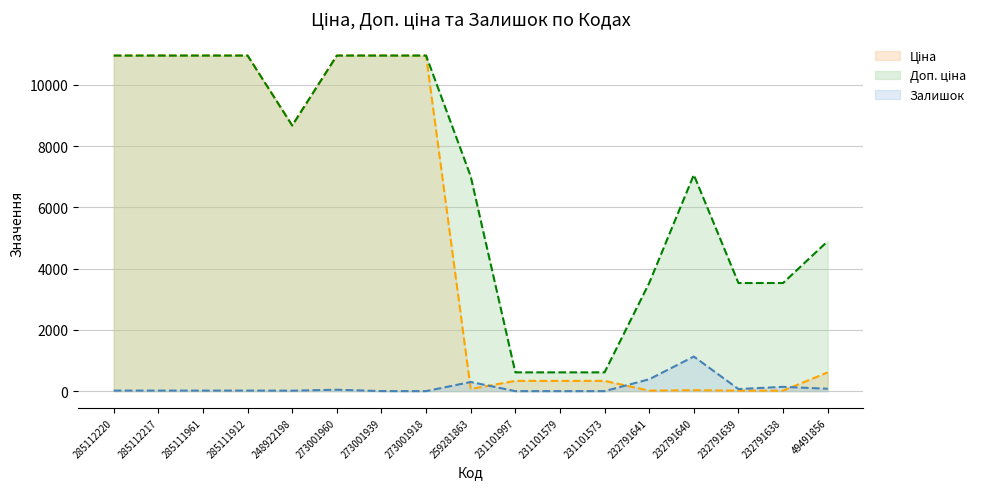

What is the average value of the Ціна series?

5123.3